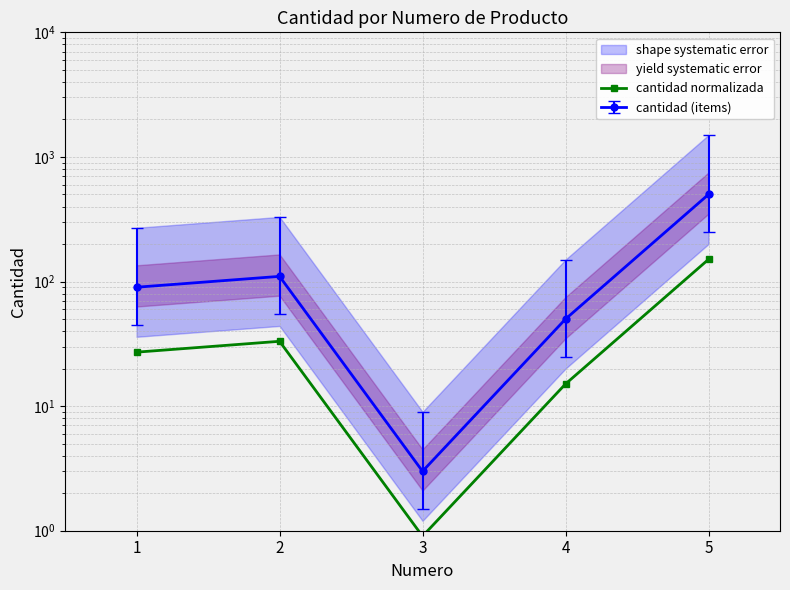

At which label does the data first exceed 27?

1